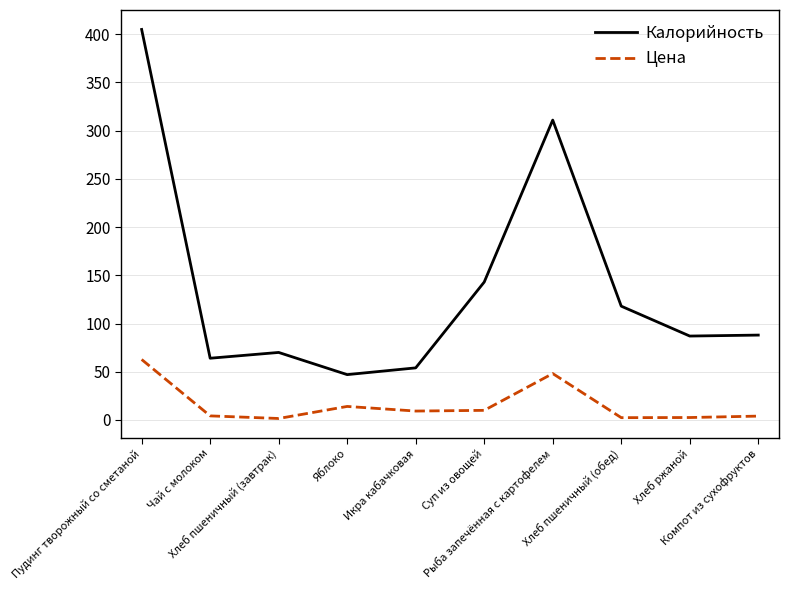

What is the difference between the maximum and minimum values in the Цена series?

61.2